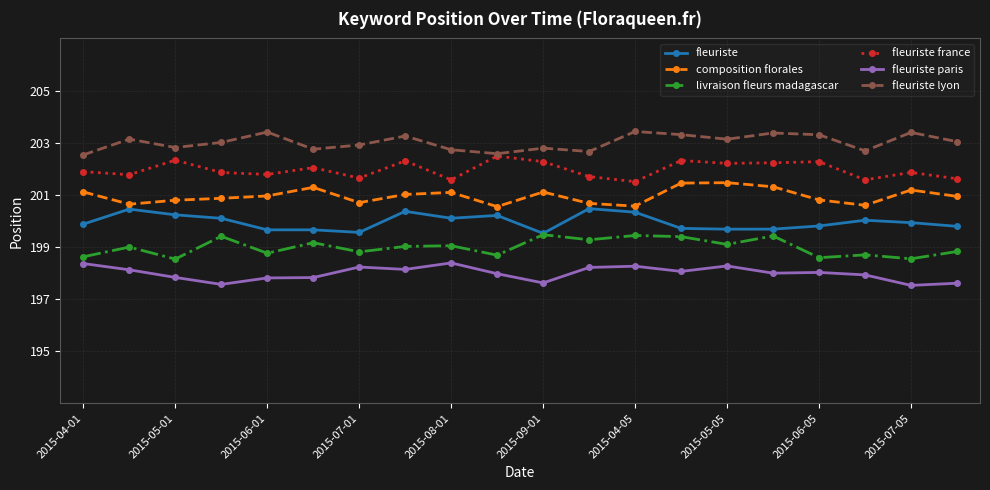

What is the value of the livraison fleurs madagascar point at the 15th from the left?

199.1